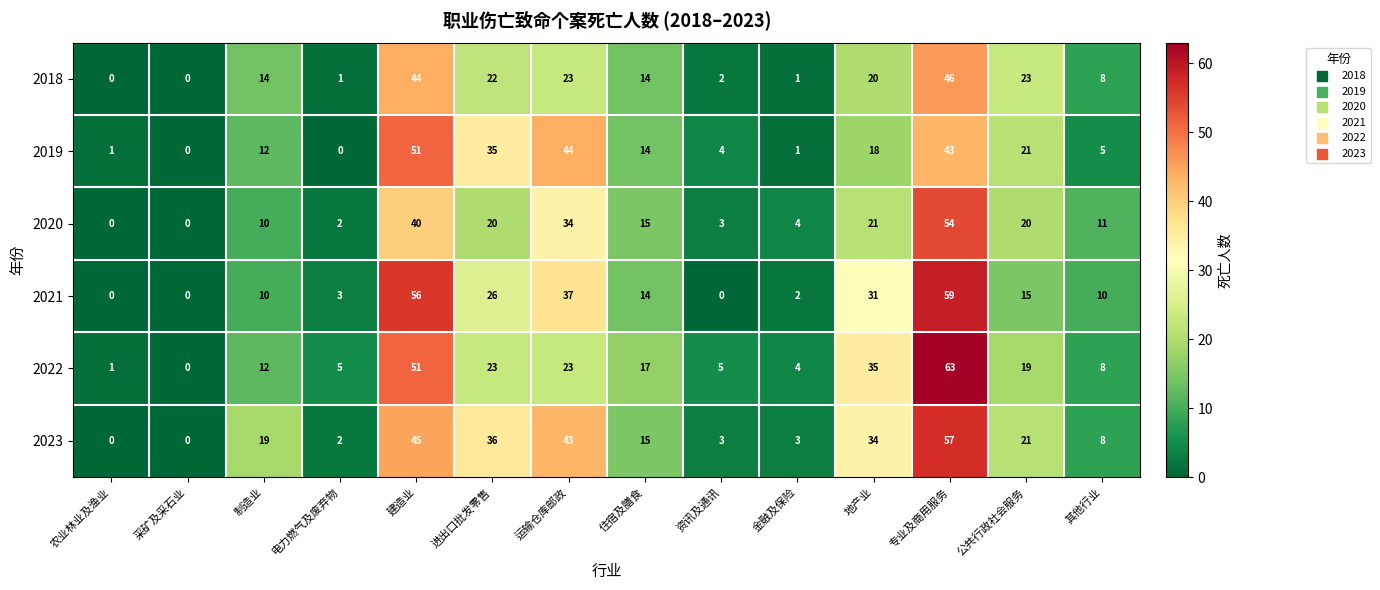

What value does the 2020 series have at 建造业?

40